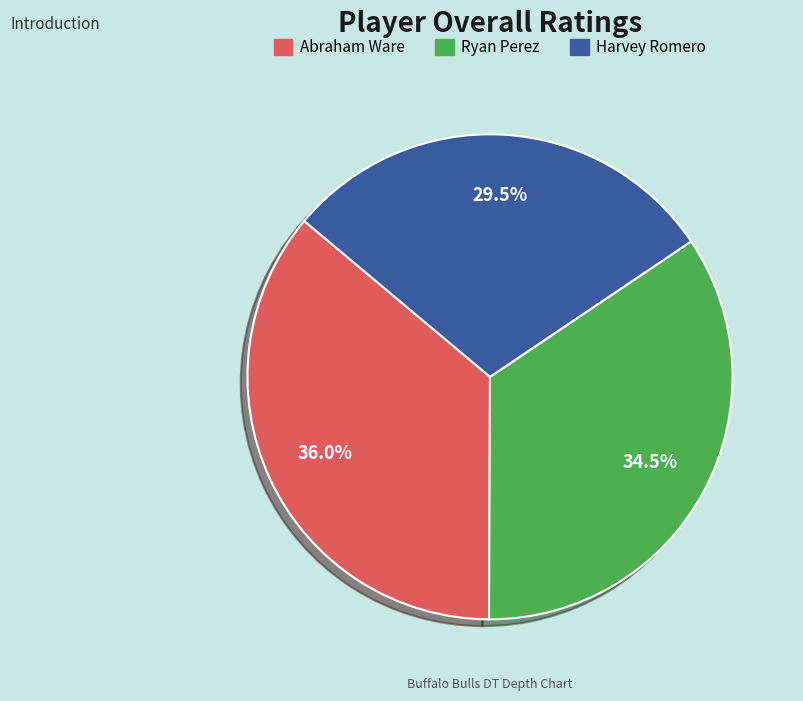

Is there any slice that represents more than half of the pie?

No